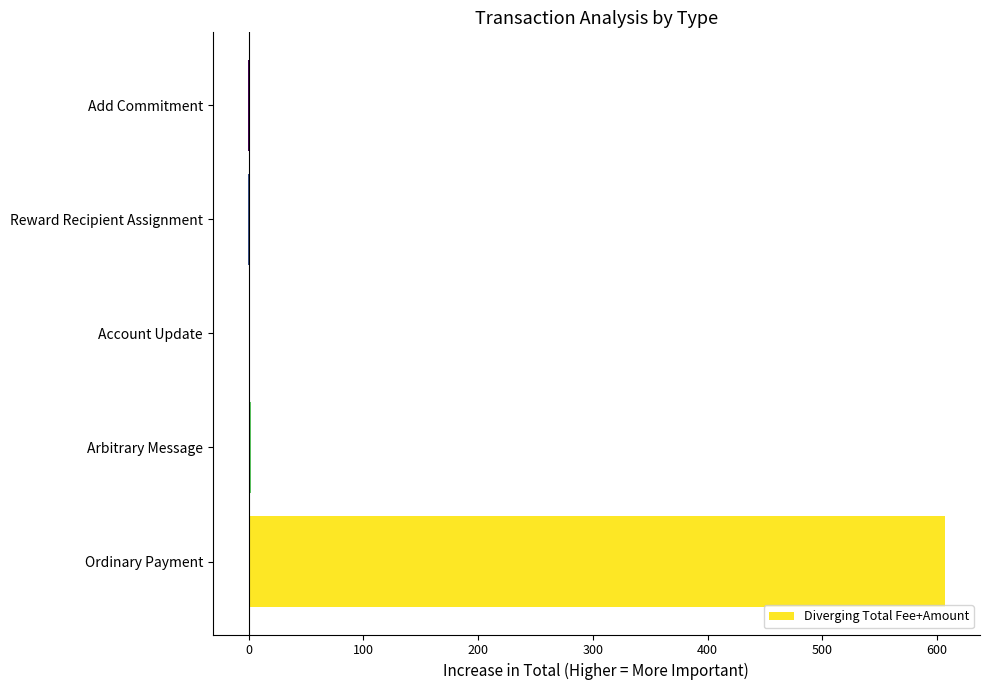

Is it true that the value at Ordinary Payment is 370.6?

False